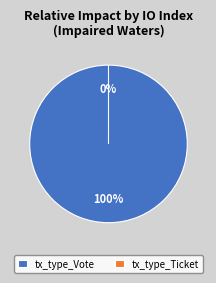

Which has a higher value, tx_type_Ticket or tx_type_Vote?

tx_type_Vote